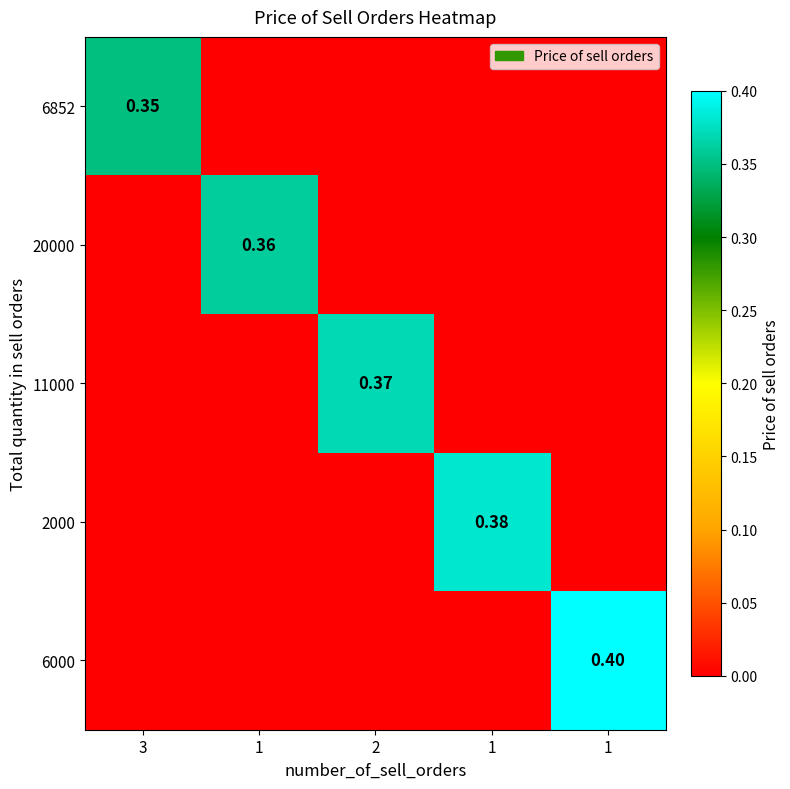

Rank the categories by 6852 value from lowest to highest.

1, 2, 1, 1, 3